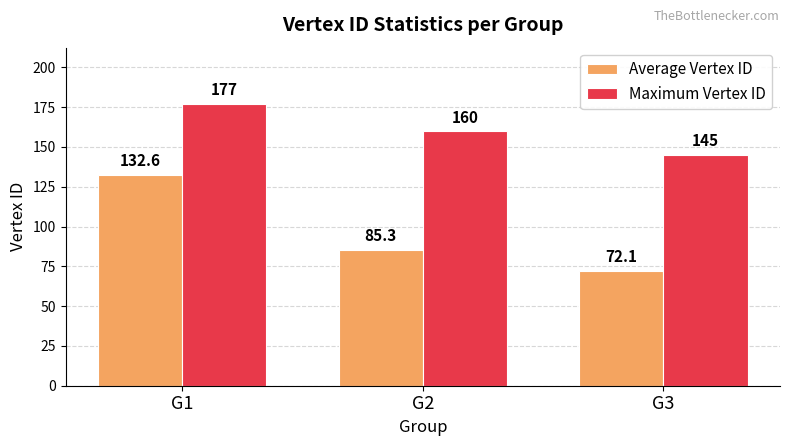

What is the approximate value of Average Vertex ID at G1?

132.6